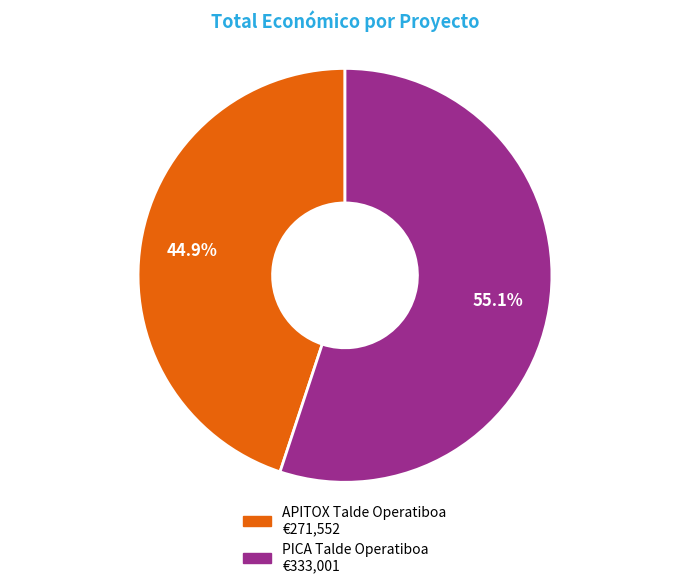

What percentage do PICA Talde Operatiboa and APITOX Talde Operatiboa together represent?

100.0%